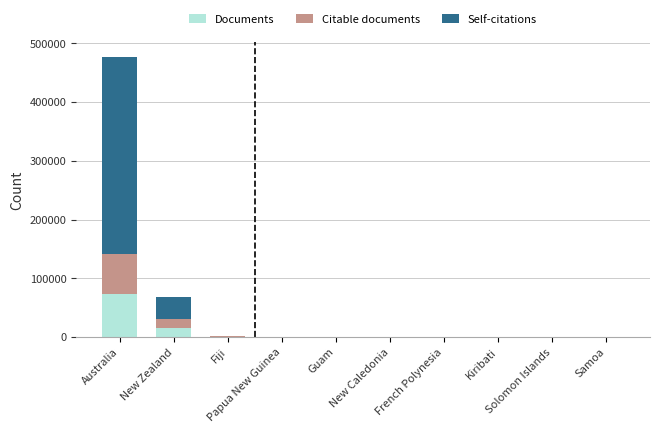

What is the sum of the Self-citations values at Solomon Islands and Fiji?

716